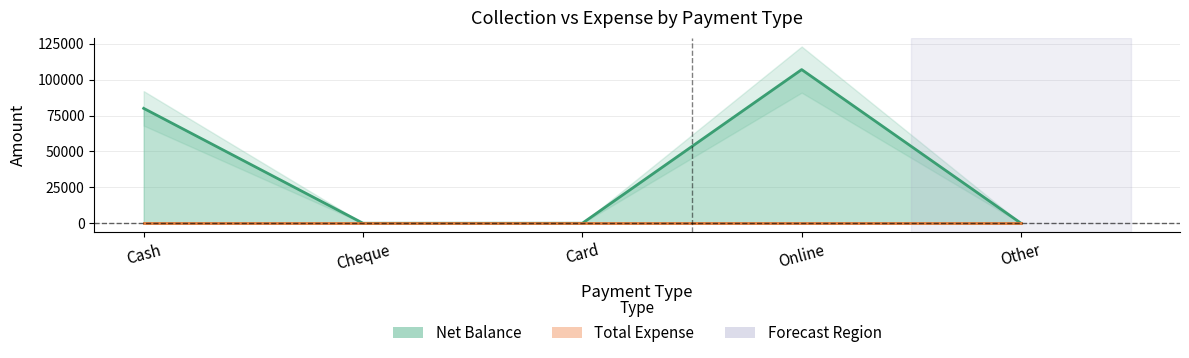

Is it true that the value at Online is 107000?

True